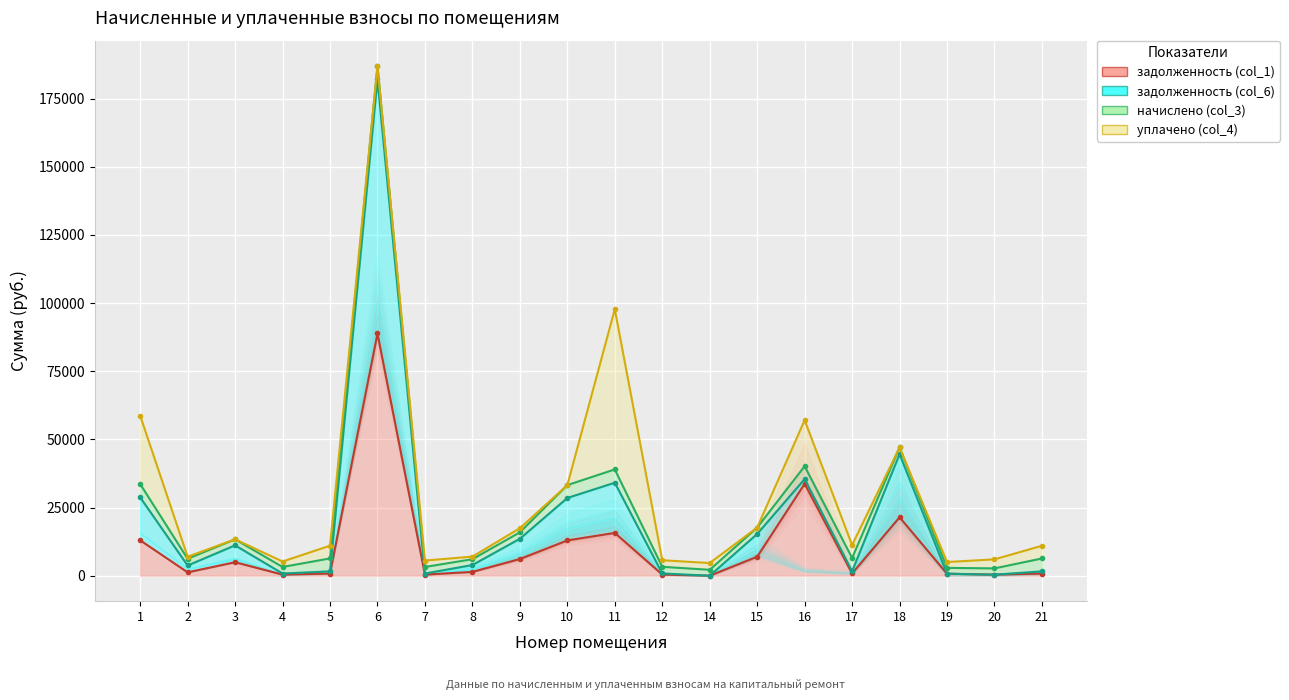

What is the value of the задолженность (col_1) point at the 8th from the left?

1399.6